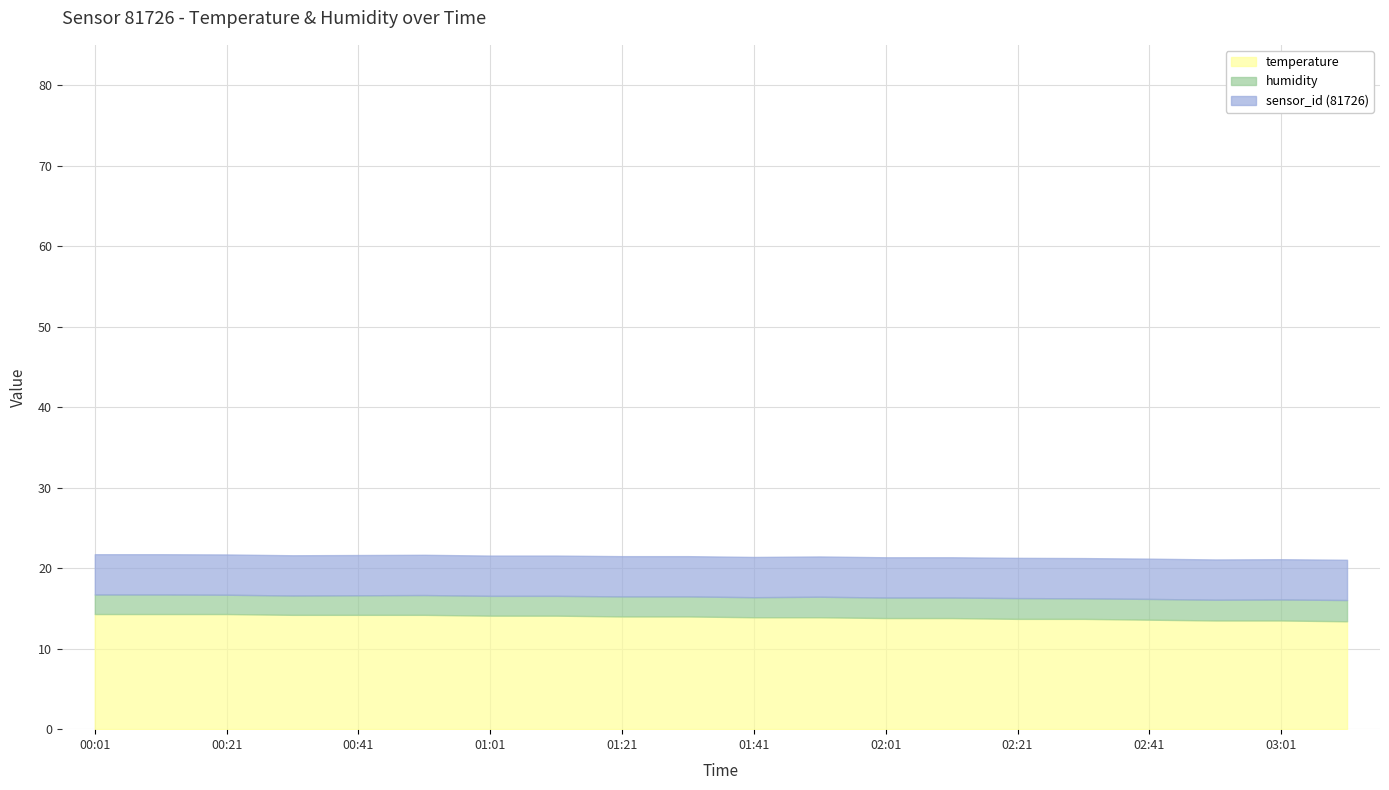

What is the label of the 4th point from the right?

02:41